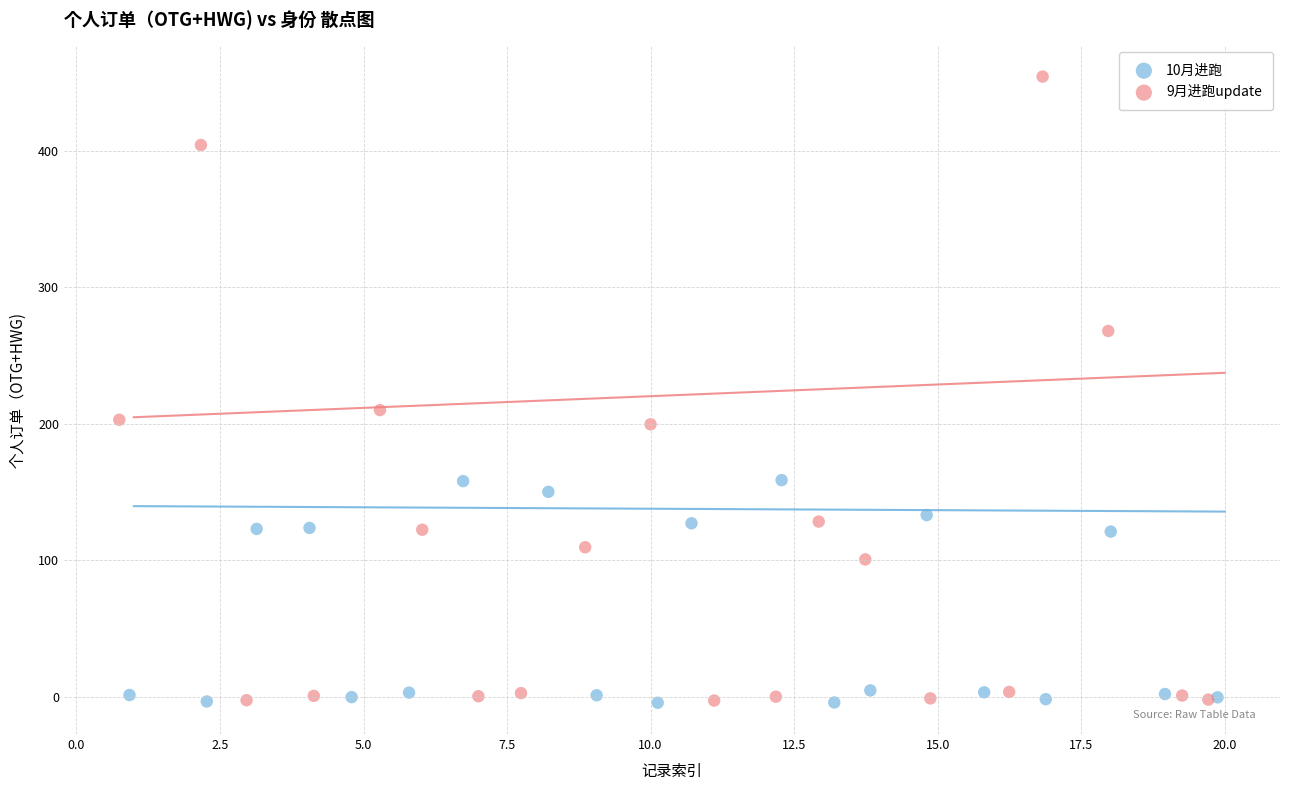

Which series reaches the maximum Y coordinate?

9月进跑update